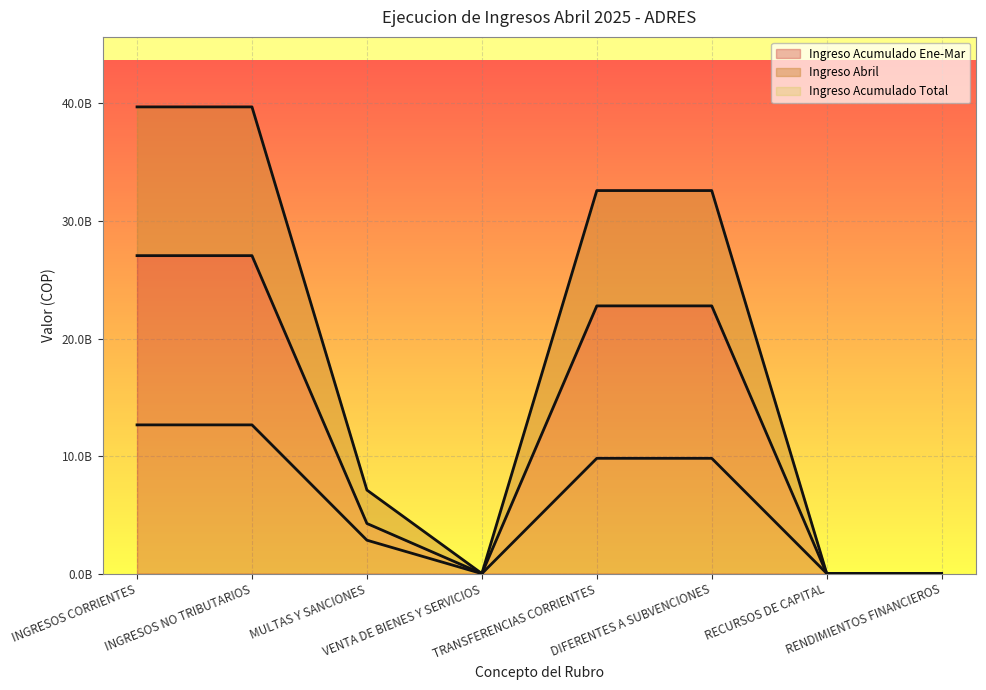

Which series has the widest spread of values?

Ingreso Acumulado Total